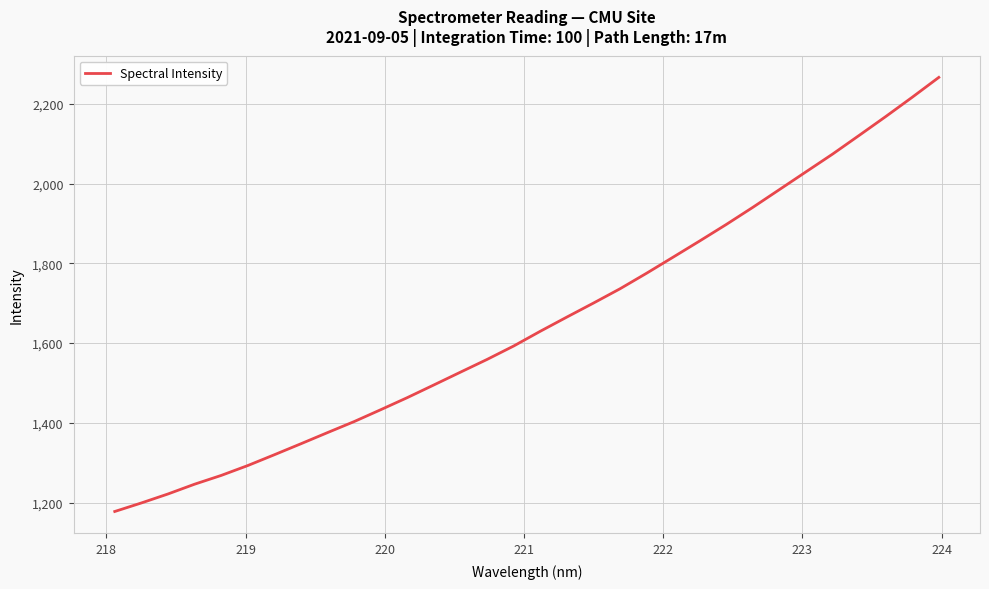

What is the greatest value displayed?

2266.4